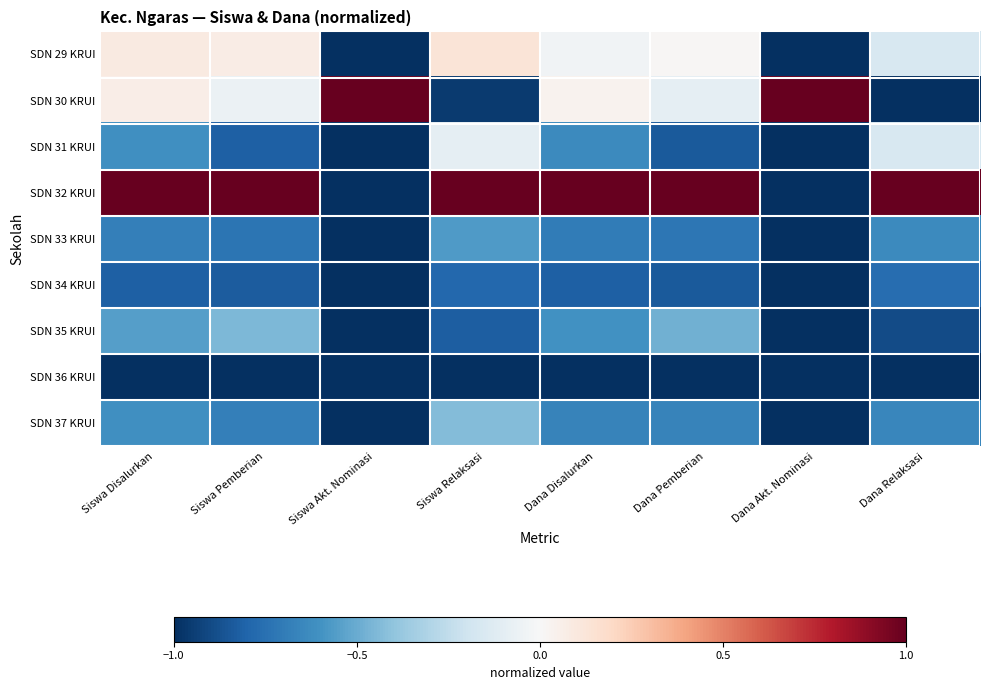

Between Dana Relaksasi and Siswa Disalurkan, which is larger?

Siswa Disalurkan